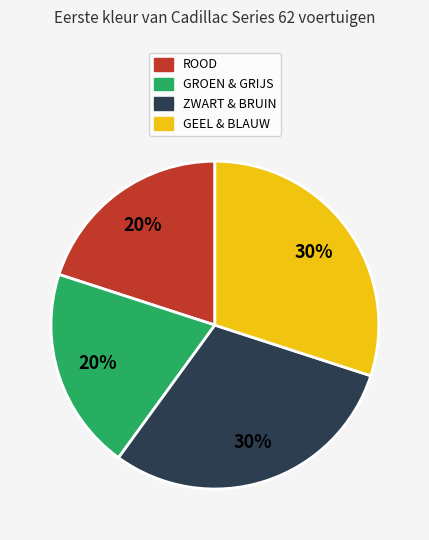

Is there any slice that represents more than half of the pie?

No